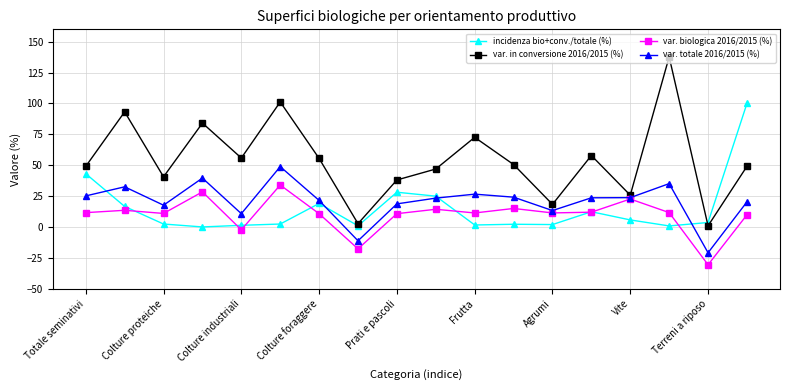

Which series has the widest spread of values?

var. in conversione 2016/2015 (%)